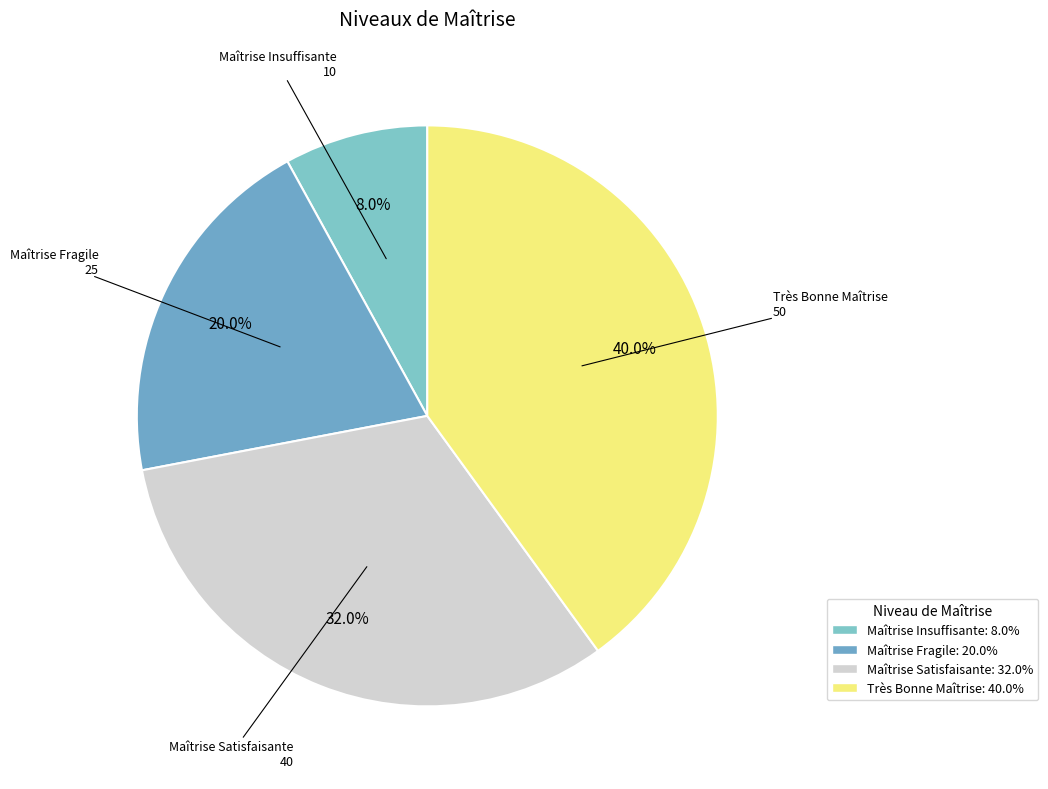

To the nearest percent, what is the difference between the largest and smallest slice percentages?

32%